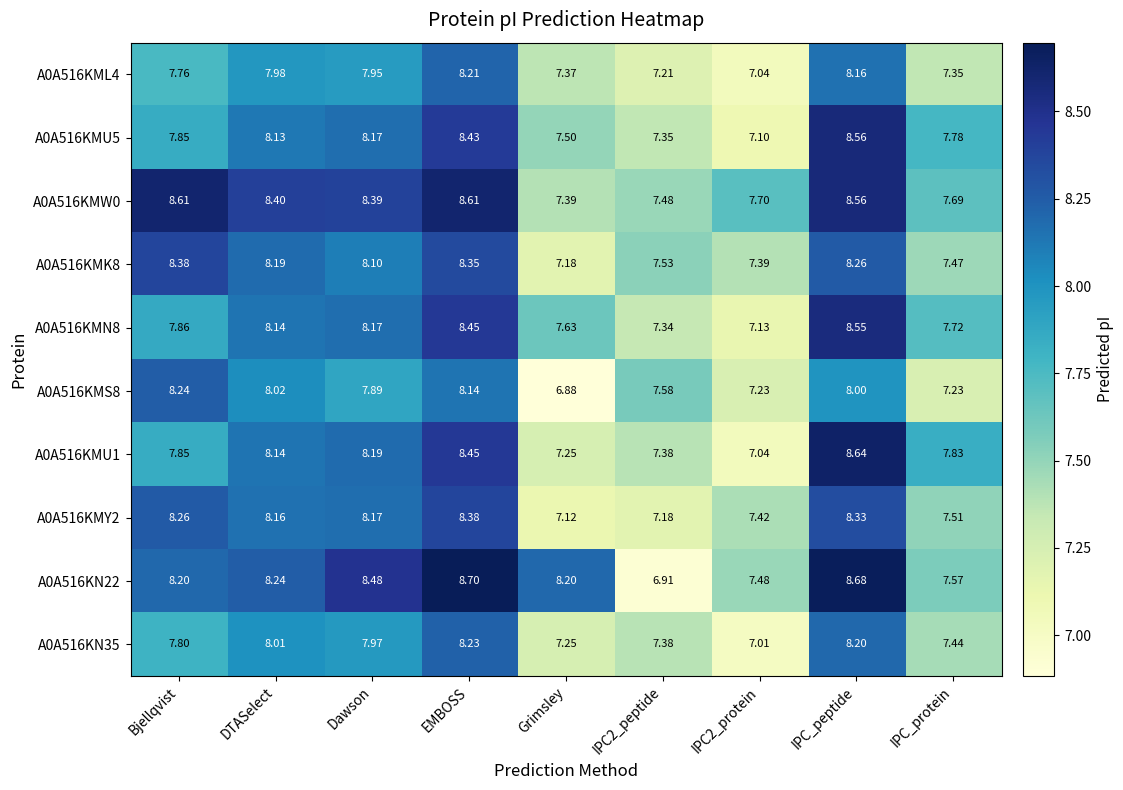

Which category has the highest value across all series?

EMBOSS